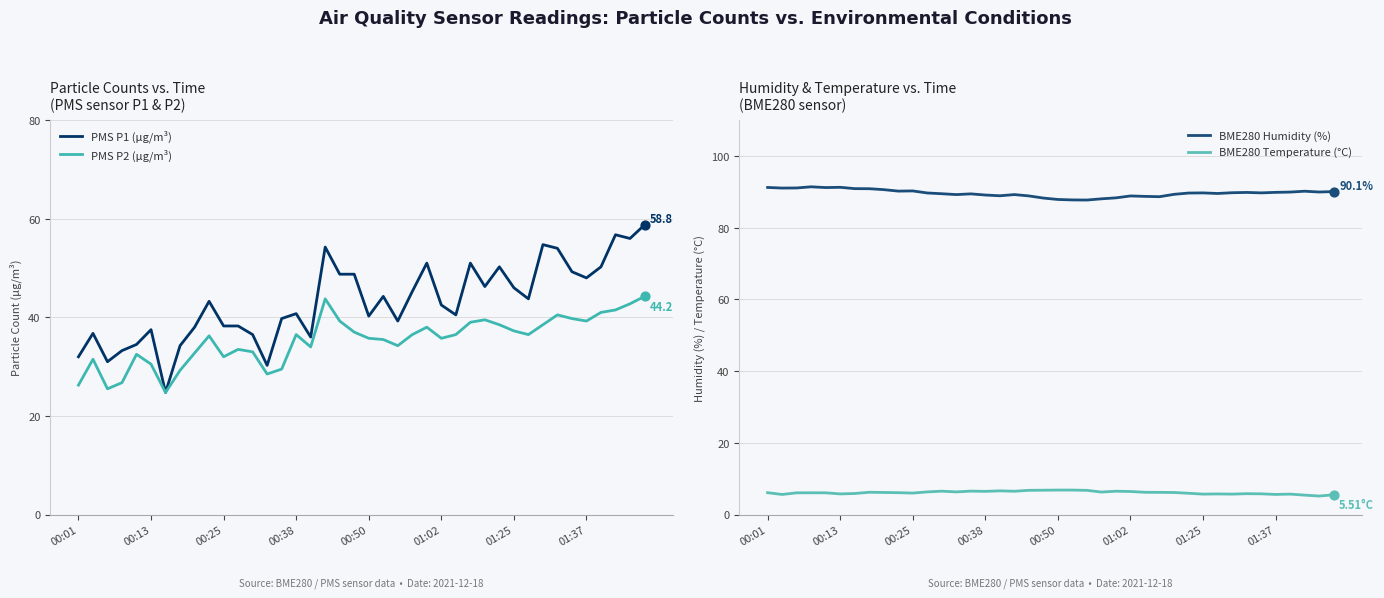

What are all the series names shown in the legend?

PMS P1 (µg/m³), PMS P2 (µg/m³), BME280 Humidity (%), BME280 Temperature (°C)